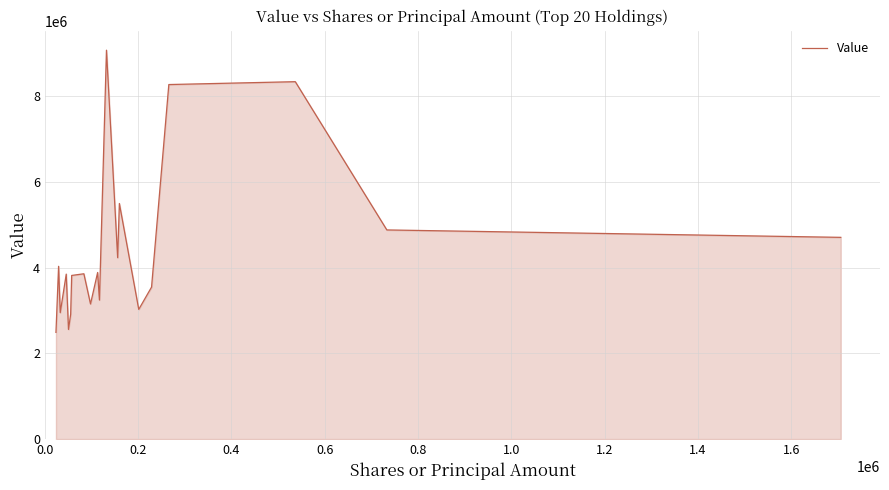

What is the difference between the maximum and minimum values?

6586000